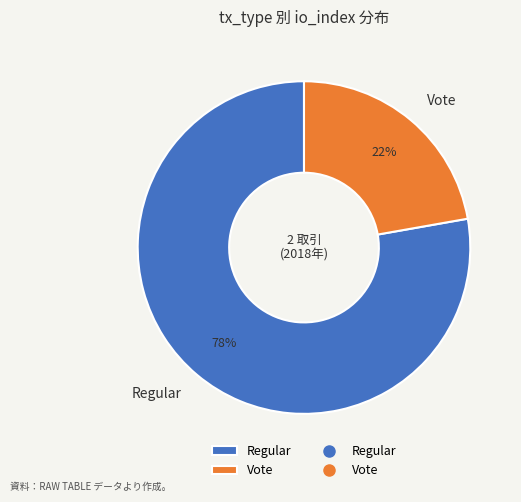

How many slices are in this pie chart?

2